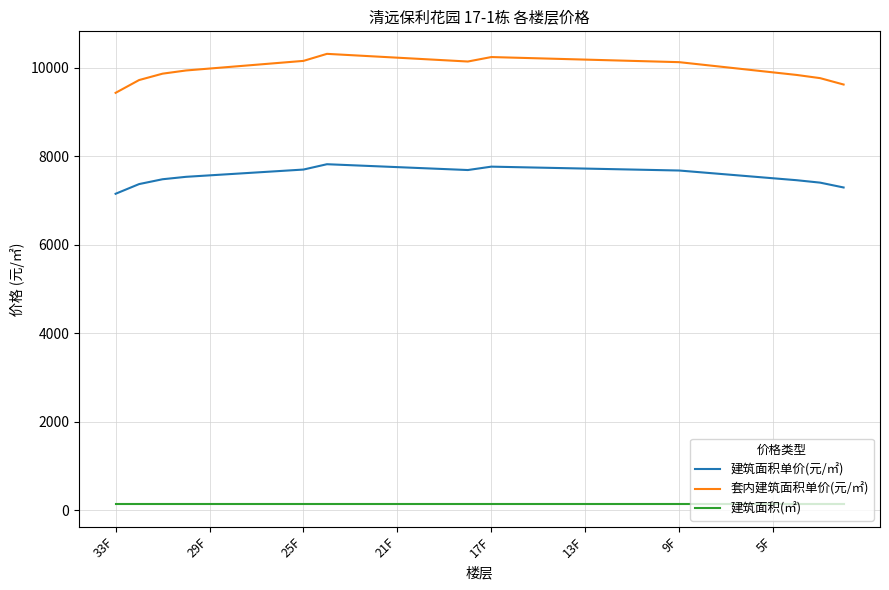

What is the difference between the maximum and minimum values in the 建筑面积单价(元/㎡) series?

668.0